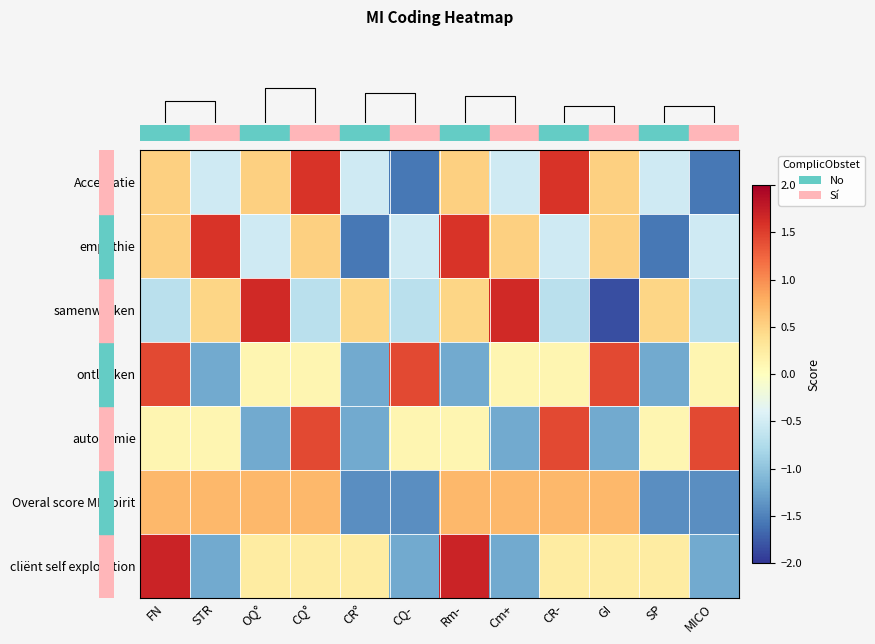

What is the total value across all series at CR-?

2.9